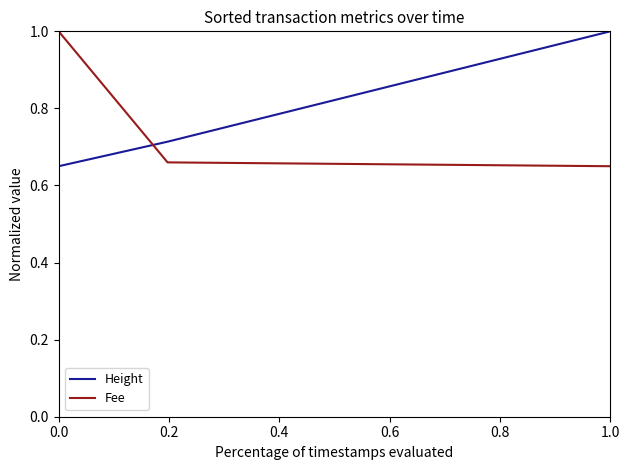

What is the average value of the Fee series?

0.8